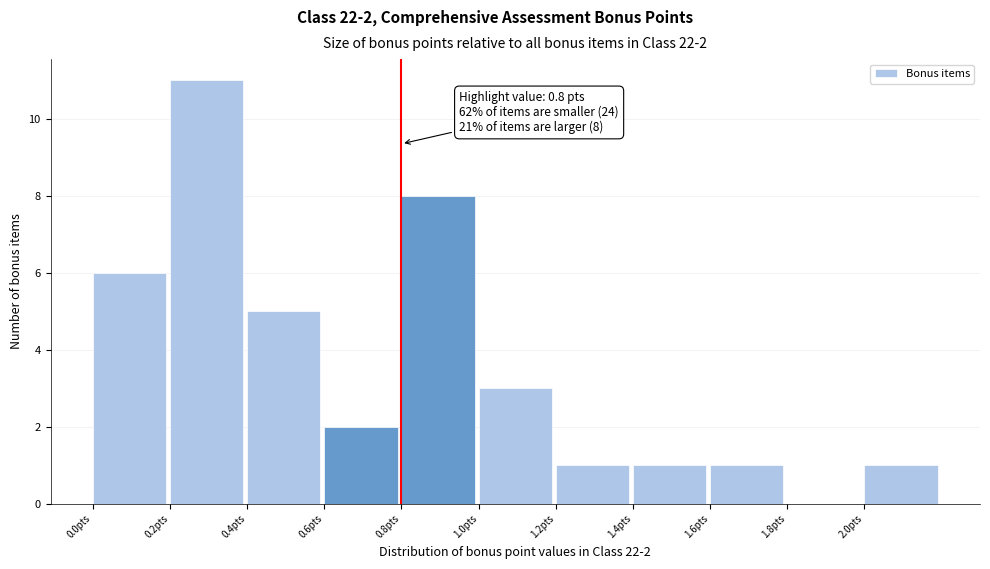

Over which range of the x-axis is the bar tallest?

0.2 to 0.4